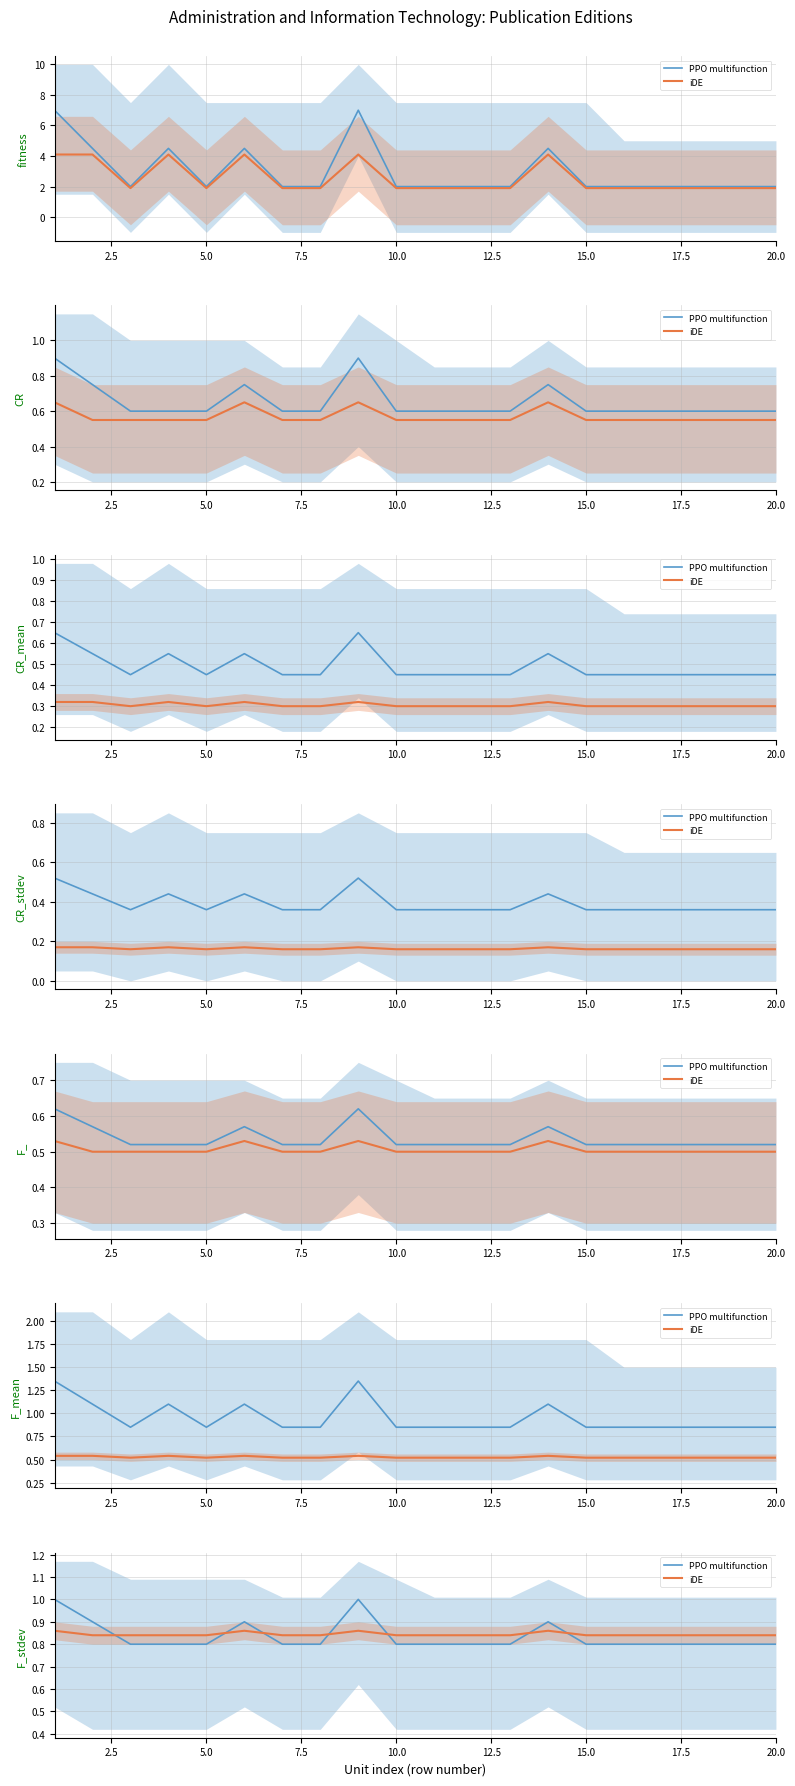

What are all the series names shown in the legend?

PPO multifunction, iDE